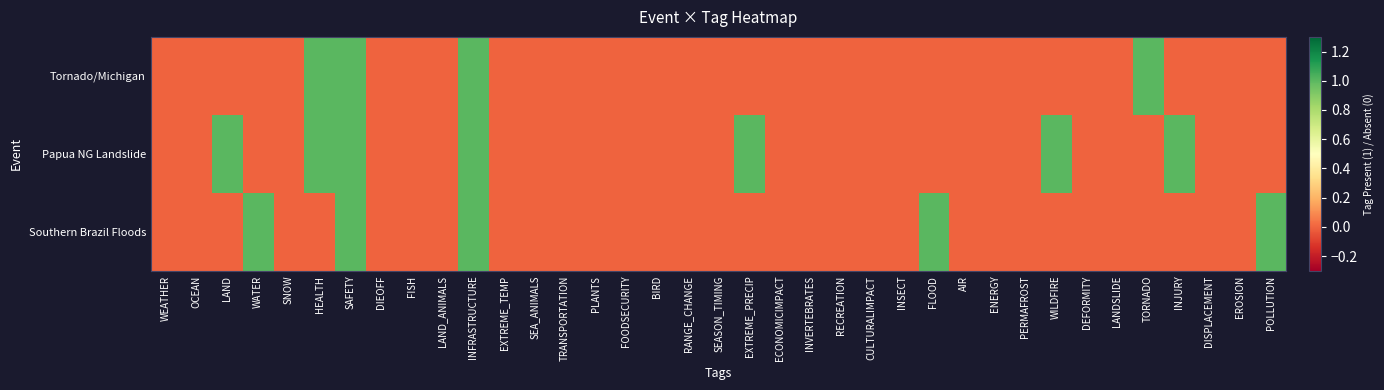

Which label corresponds to the smallest value in the chart?

WEATHER